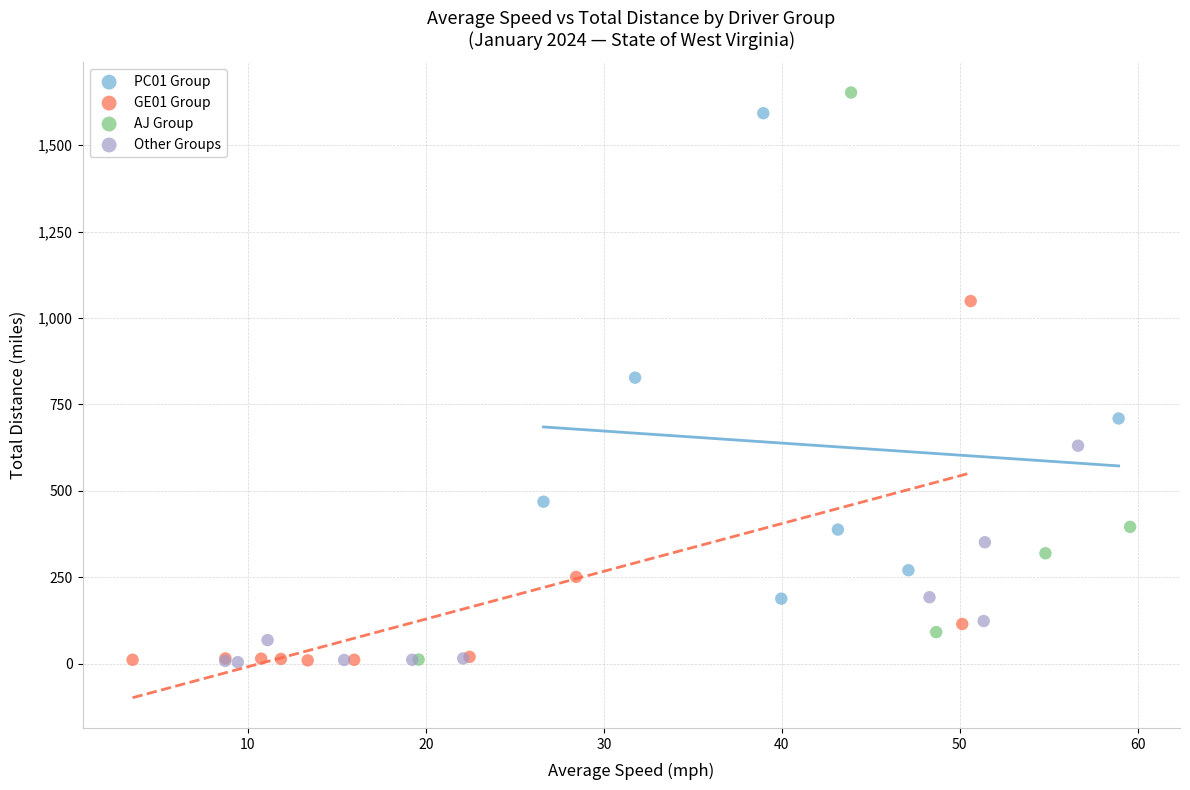

Which series has the largest Y range (max minus min)?

AJ Group